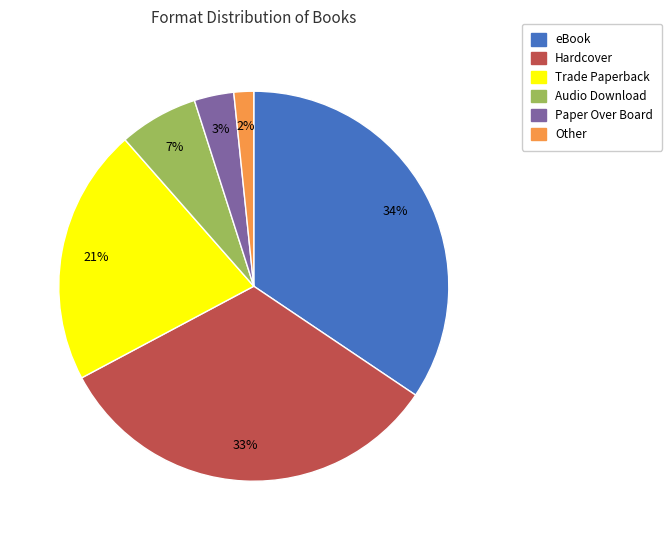

How many slices are in this pie chart?

6